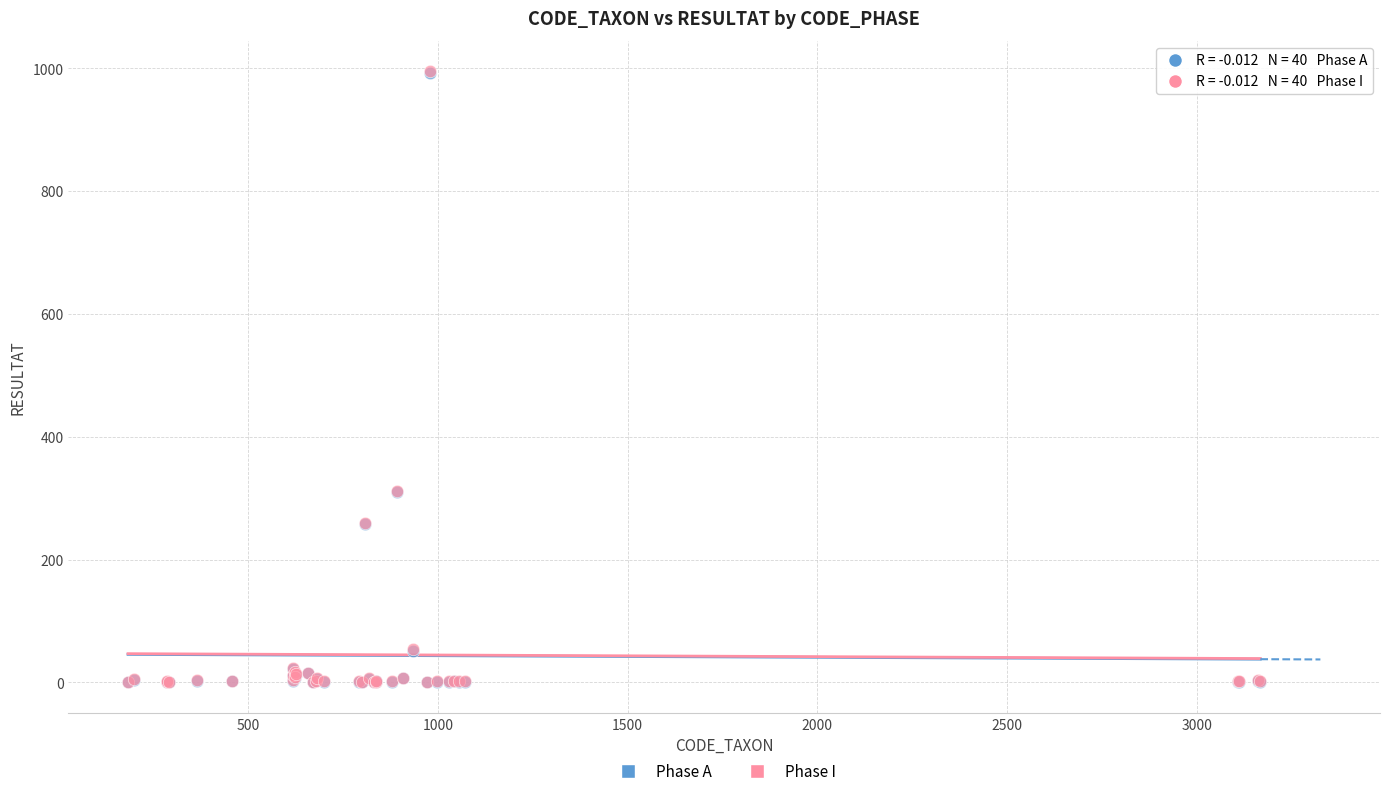

What are all the series names shown in the legend?

Phase A, Phase I